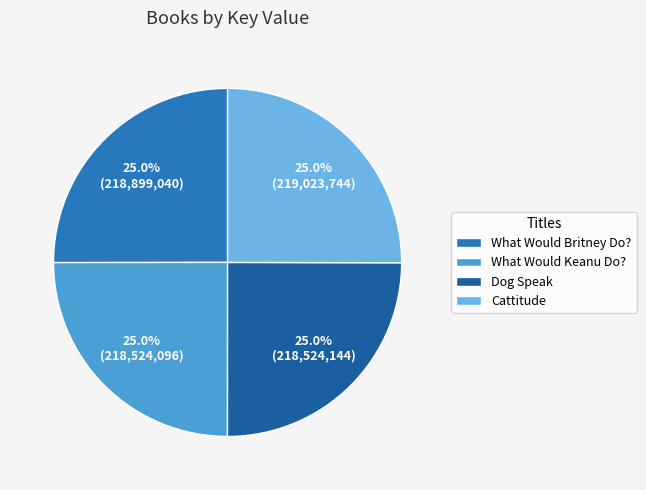

How much of the chart is everything except What Would Keanu Do??

75.0%